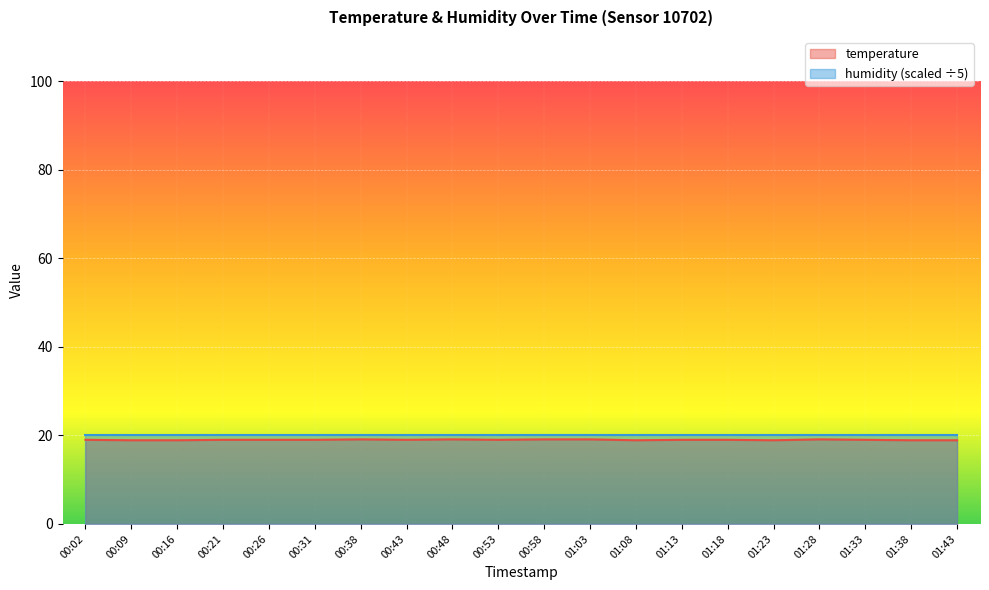

What is the difference between the maximum and minimum values?

0.2